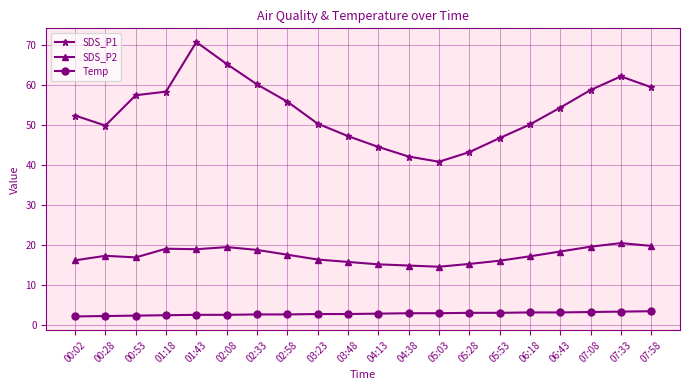

What is the maximum value for Temp?

3.5